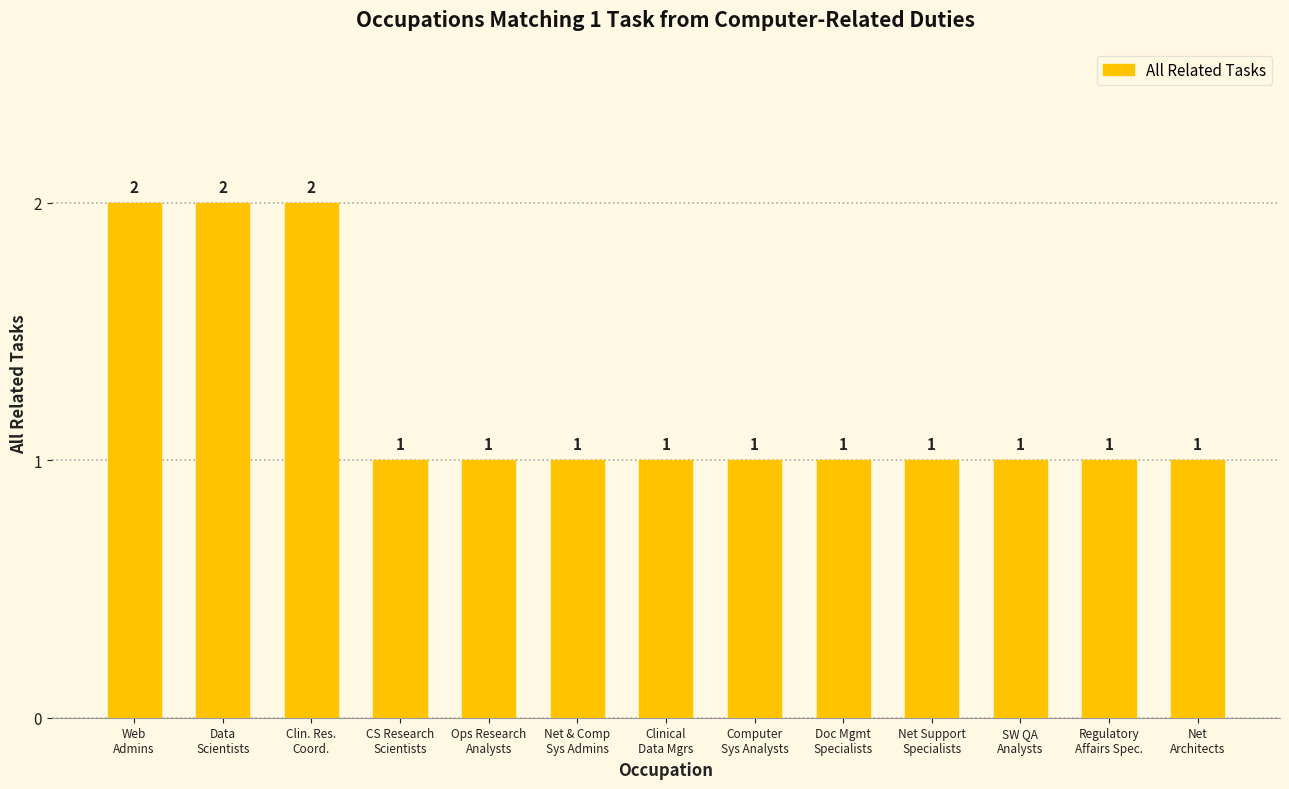

What is the value of the 3rd bar from the left?

2